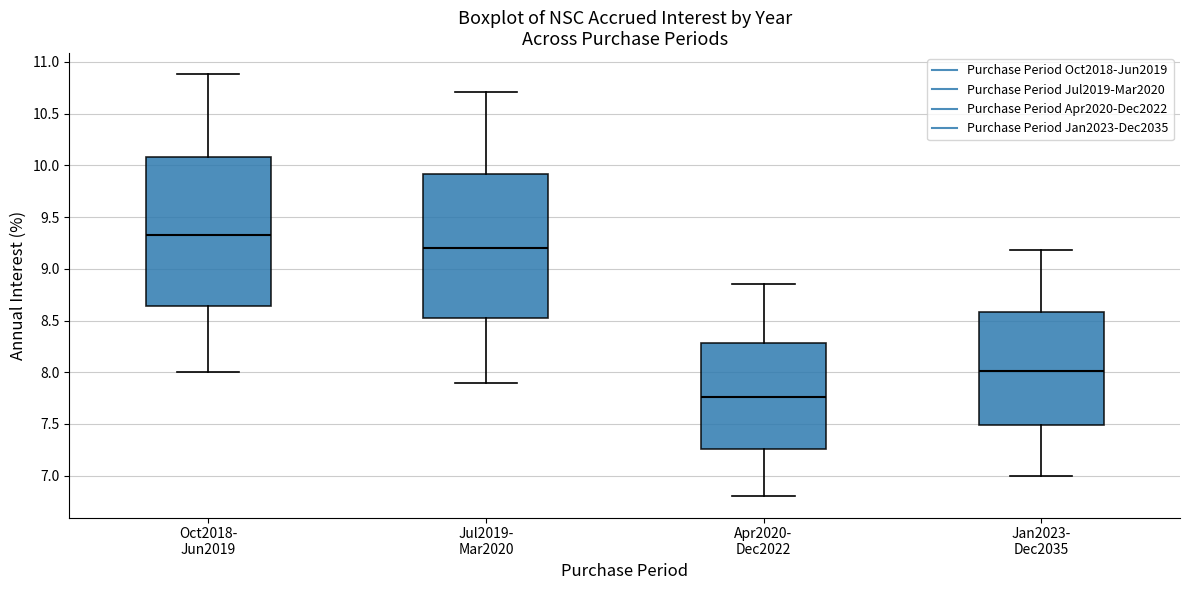

Reading left to right, read every box against the y-axis: the position of its median line, the range the box covers, and the ends of its whiskers. The values are not printed on the chart, so give them approximately, as read against the axis.

Oct2018- Jun2019: median 9.35, box 8.65 to 10.10, whiskers 8.00 to 10.90
Jul2019- Mar2020: median 9.20, box 8.50 to 9.90, whiskers 7.90 to 10.70
Apr2020- Dec2022: median 7.75, box 7.25 to 8.30, whiskers 6.80 to 8.85
Jan2023- Dec2035: median 8.00, box 7.50 to 8.60, whiskers 7.00 to 9.20